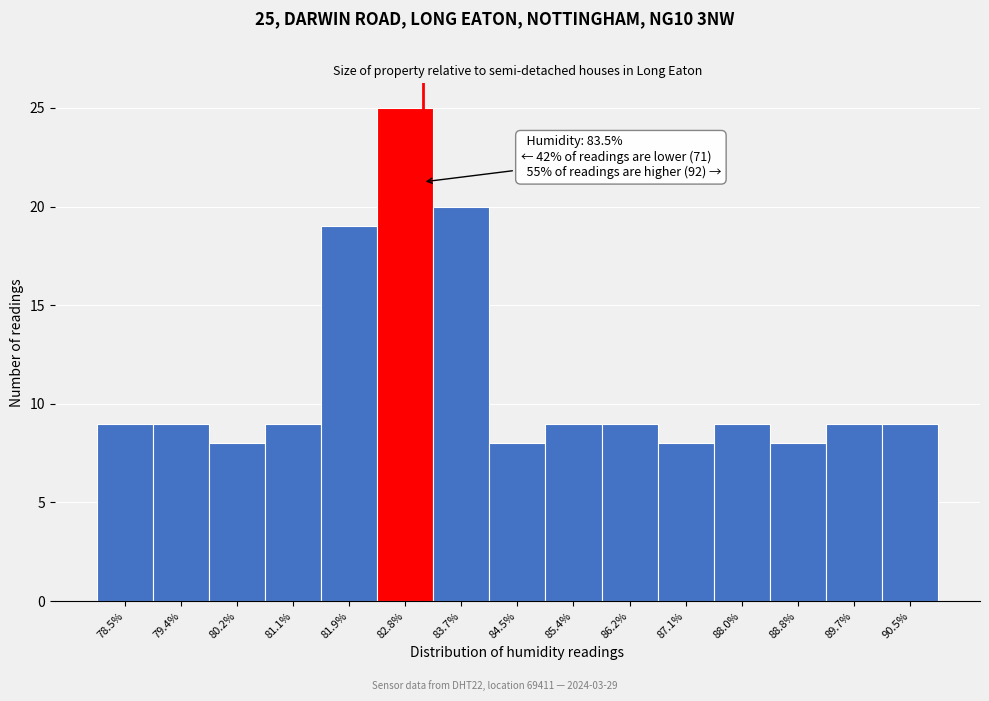

Reading left to right, transcribe all the data shown in this chart.

78.5%=9	79.4%=9	80.2%=8	81.1%=9	81.9%=19	82.8%=25	83.7%=20	84.5%=8	85.4%=9	86.2%=9	87.1%=8	88.0%=9	88.8%=8	89.7%=9	90.5%=9